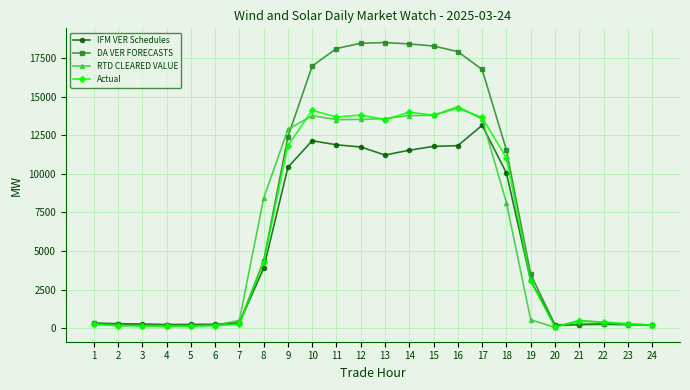

Which series has the largest range (max minus min)?

DA VER FORECASTS